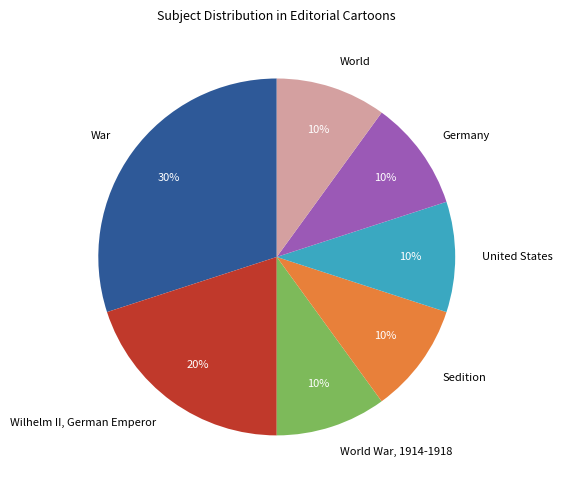

Is the sum of War and United States greater than half?

No